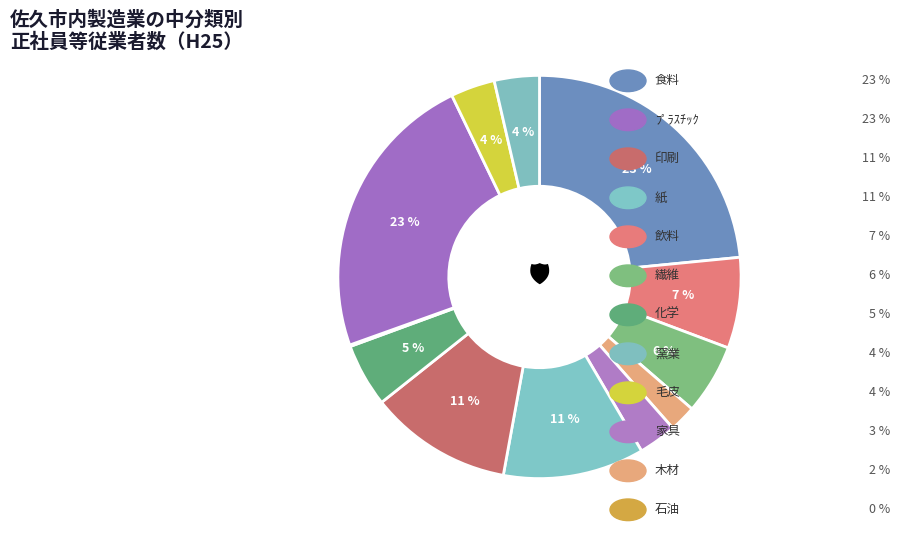

How many segments does this pie chart have?

12